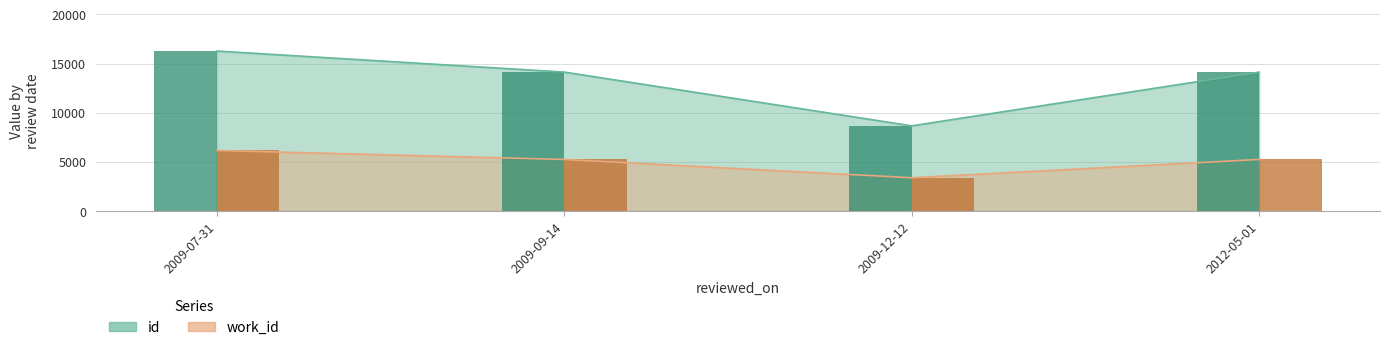

Which category has the highest value in the work_id series?

2009-07-31